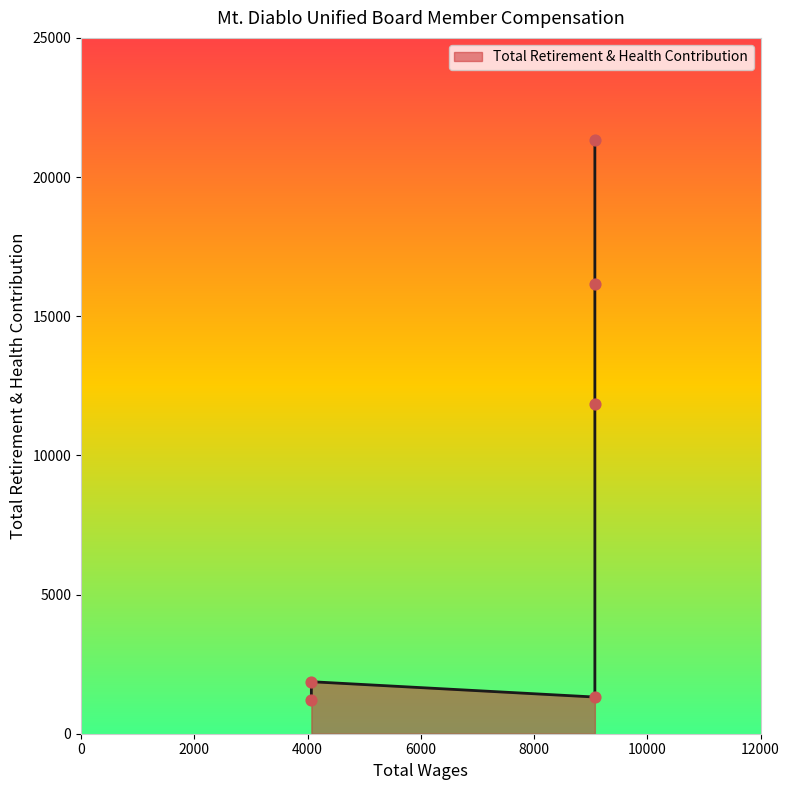

What is the change in value from 9073.0 to 9073.0?

-14828